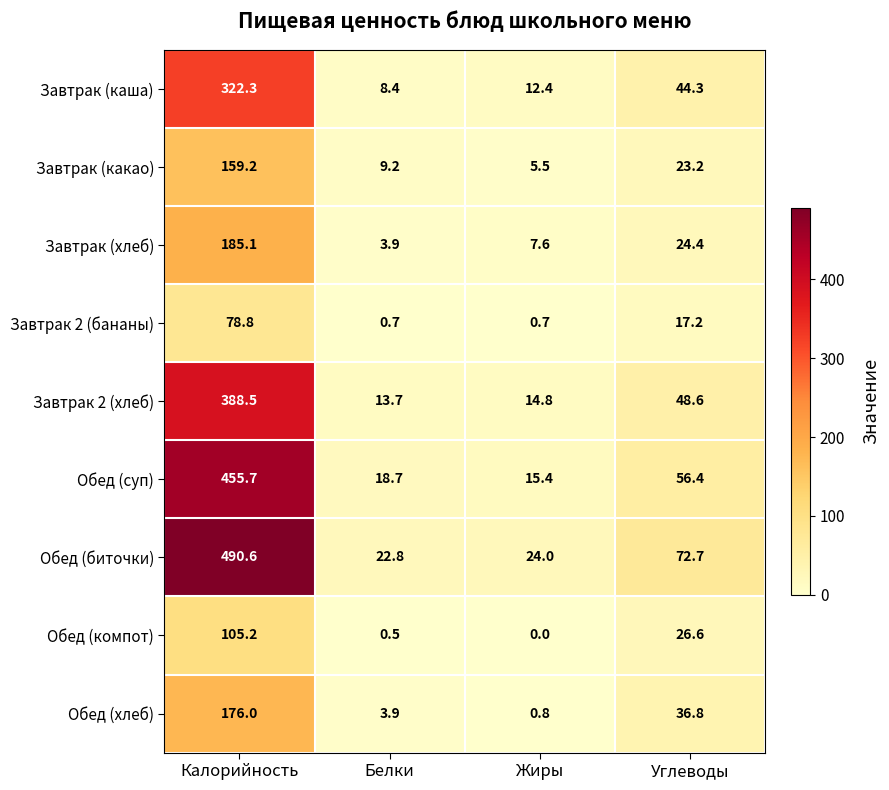

At which label does Завтрак (хлеб) first exceed 24?

Калорийность